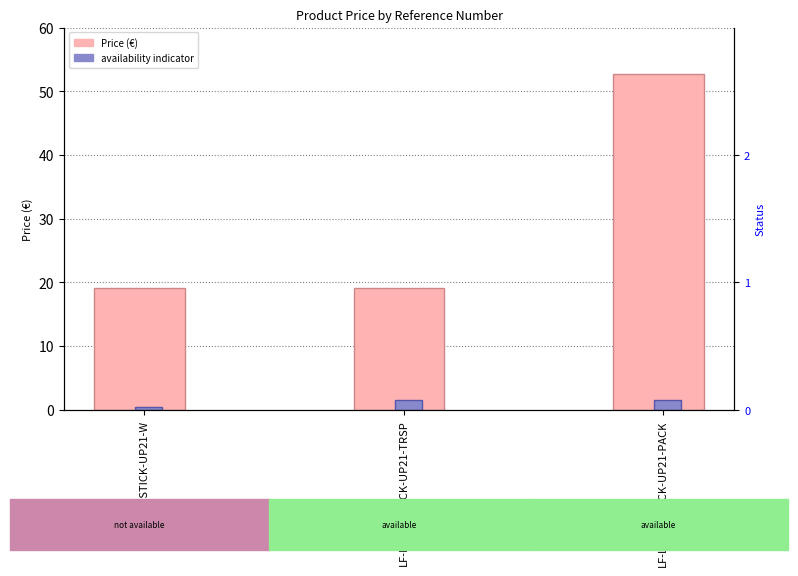

Count the availability indicator values in the range 0 to 1.

1